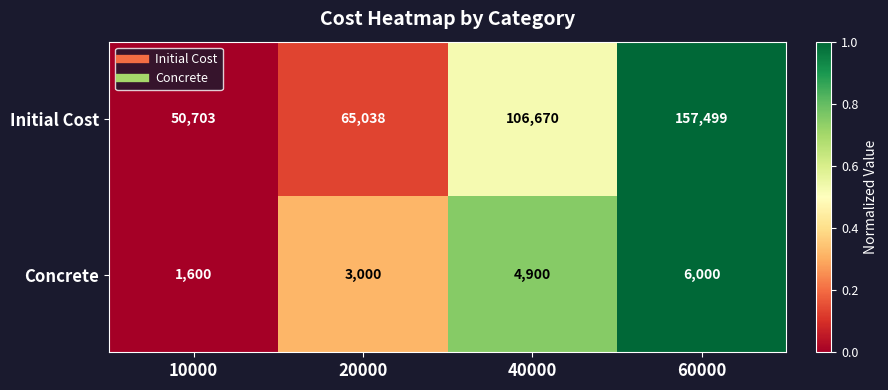

Which series has the widest spread of values?

Initial Cost